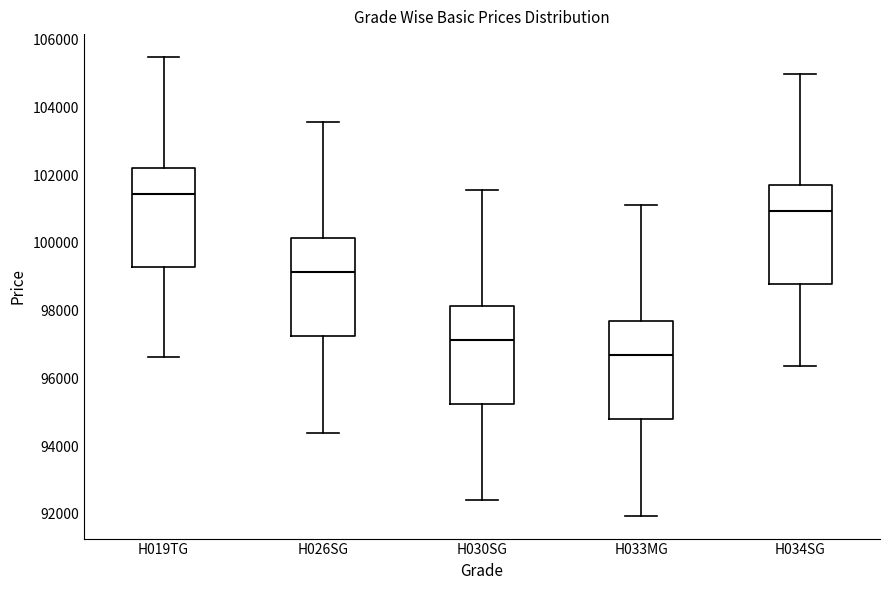

Where is the upper edge of the box for H034SG on the y-axis? The values are not printed on the chart, so give them approximately, as read against the axis.

101800